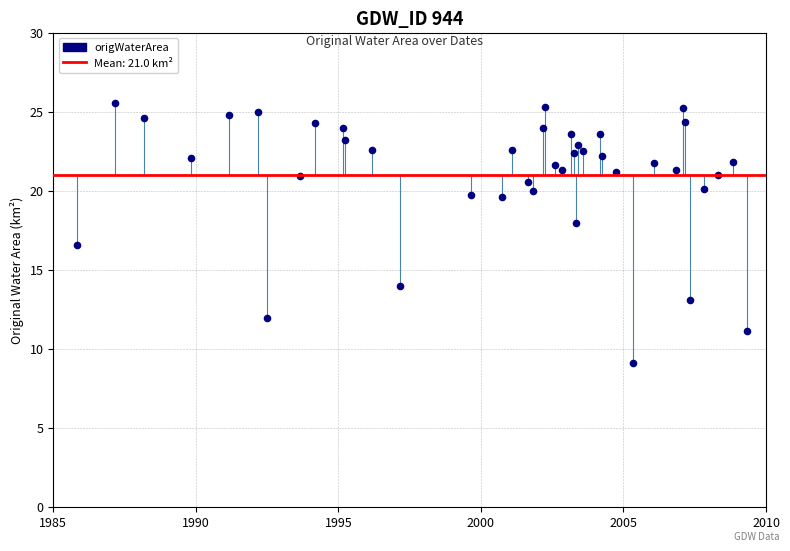

What Y value in the scatter plot is closest to 17?

16.6